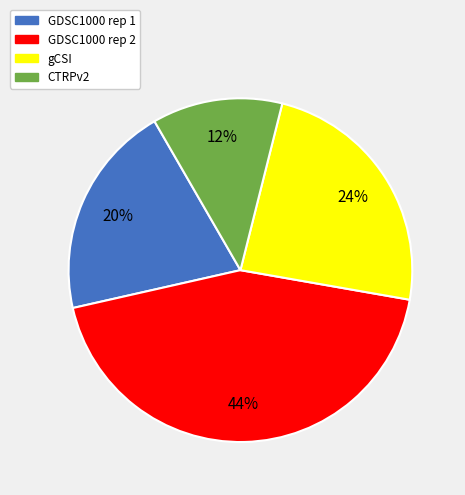

Combined, do GDSC1000 rep 1 and GDSC1000 rep 2 account for over 50%?

Yes